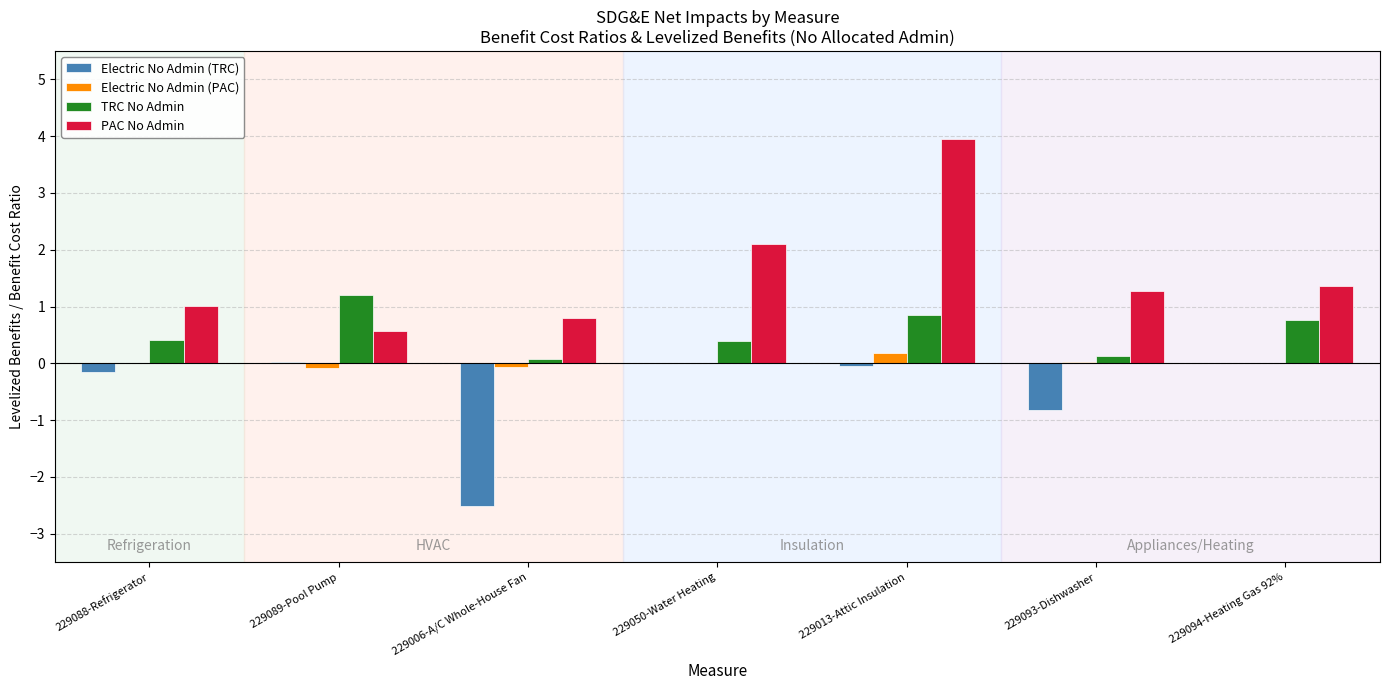

At which category does the chart reach its peak across all series?

229013-Attic Insulation